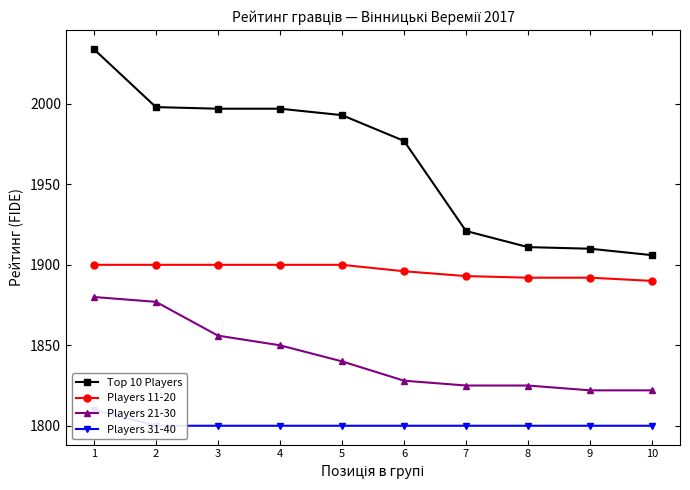

Read the Players 11-20 value at 5.

1900